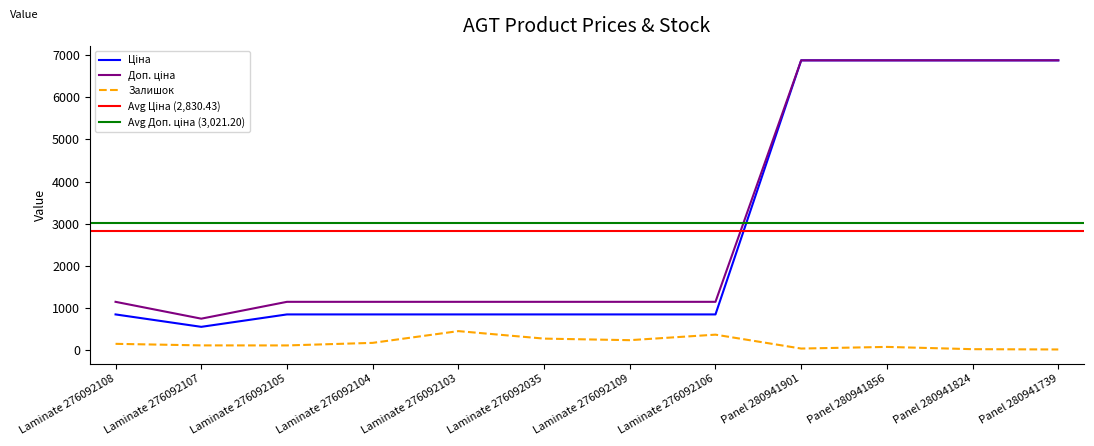

At which label does Залишок first exceed 144?

Laminate 276092104